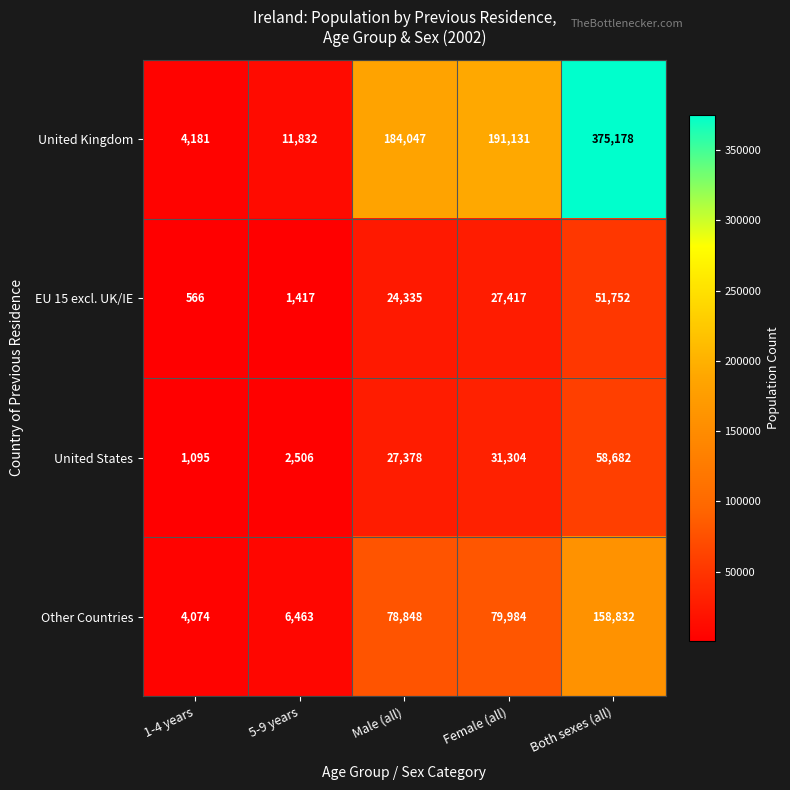

Reading right to left, what are all the values shown in this chart?

United Kingdom: Both sexes (all)=375178	Female (all)=191131	Male (all)=184047	5-9 years=11832	1-4 years=4181
EU 15 excl. UK/IE: Both sexes (all)=51752	Female (all)=27417	Male (all)=24335	5-9 years=1417	1-4 years=566
United States: Both sexes (all)=58682	Female (all)=31304	Male (all)=27378	5-9 years=2506	1-4 years=1095
Other Countries: Both sexes (all)=158832	Female (all)=79984	Male (all)=78848	5-9 years=6463	1-4 years=4074